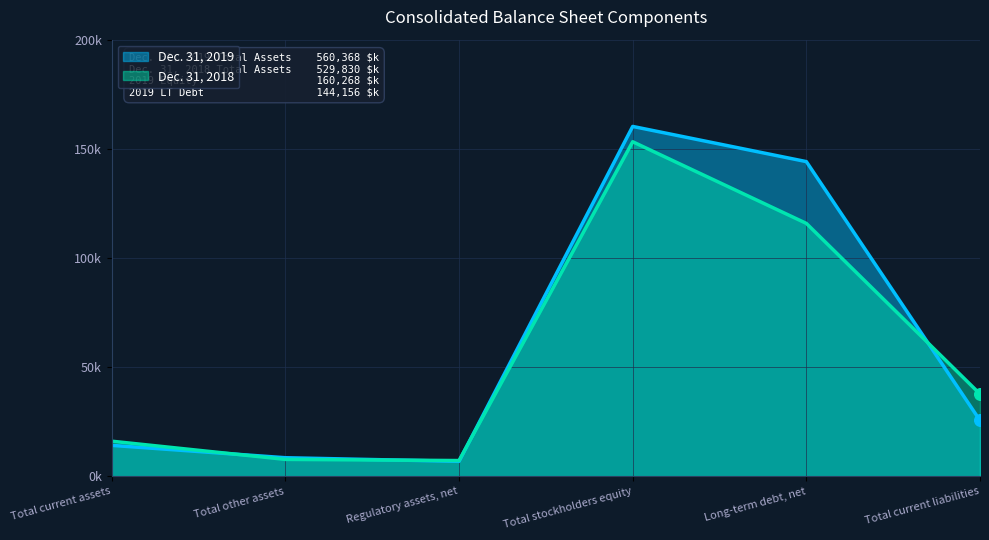

Which series has the widest spread of Y values?

Dec. 31, 2019